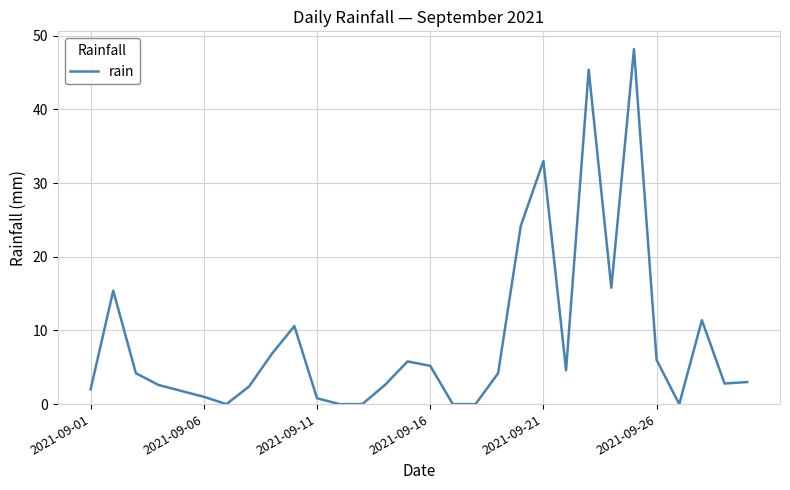

What is the greatest value displayed?

48.2